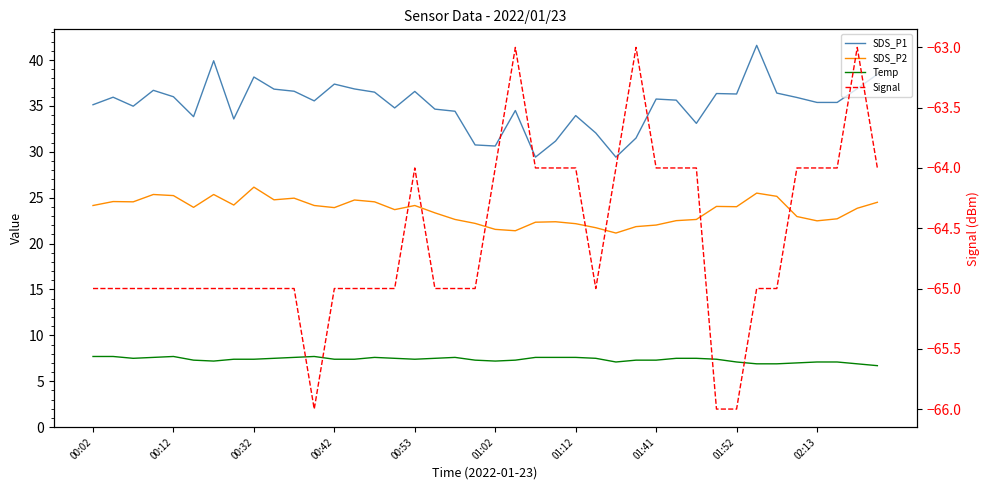

How many data points in SDS_P1 are less than 35?

16